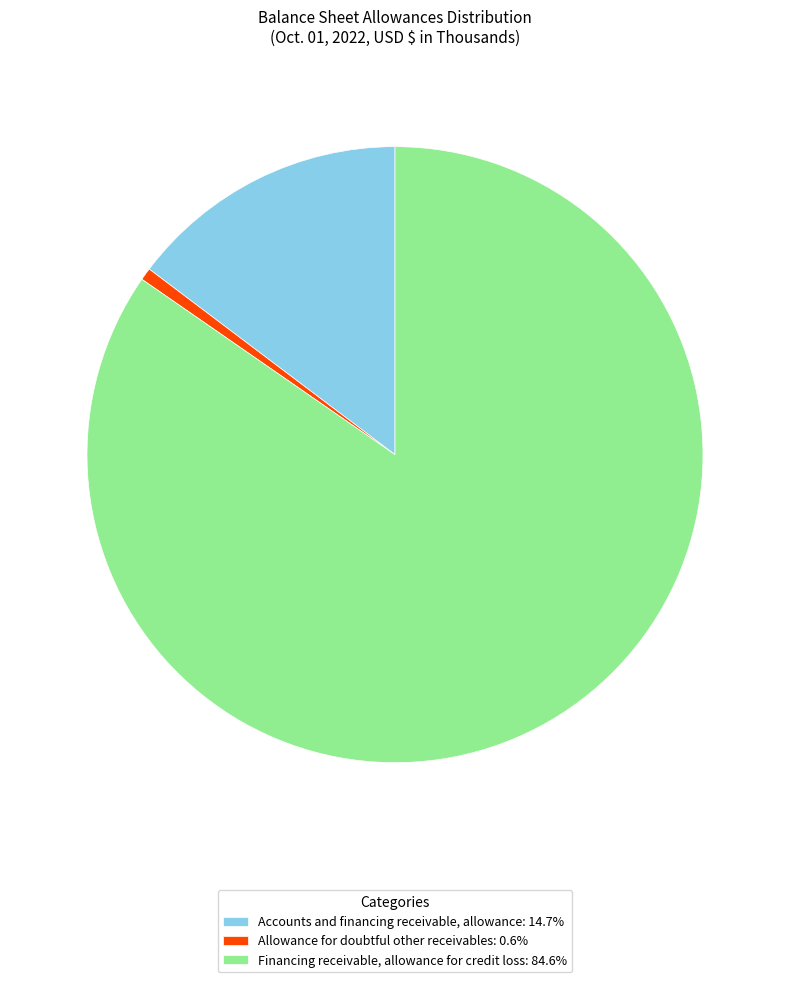

What is the ratio of the value at Accounts and financing receivable, allowance to the value at Allowance for doubtful other receivables?

22.6